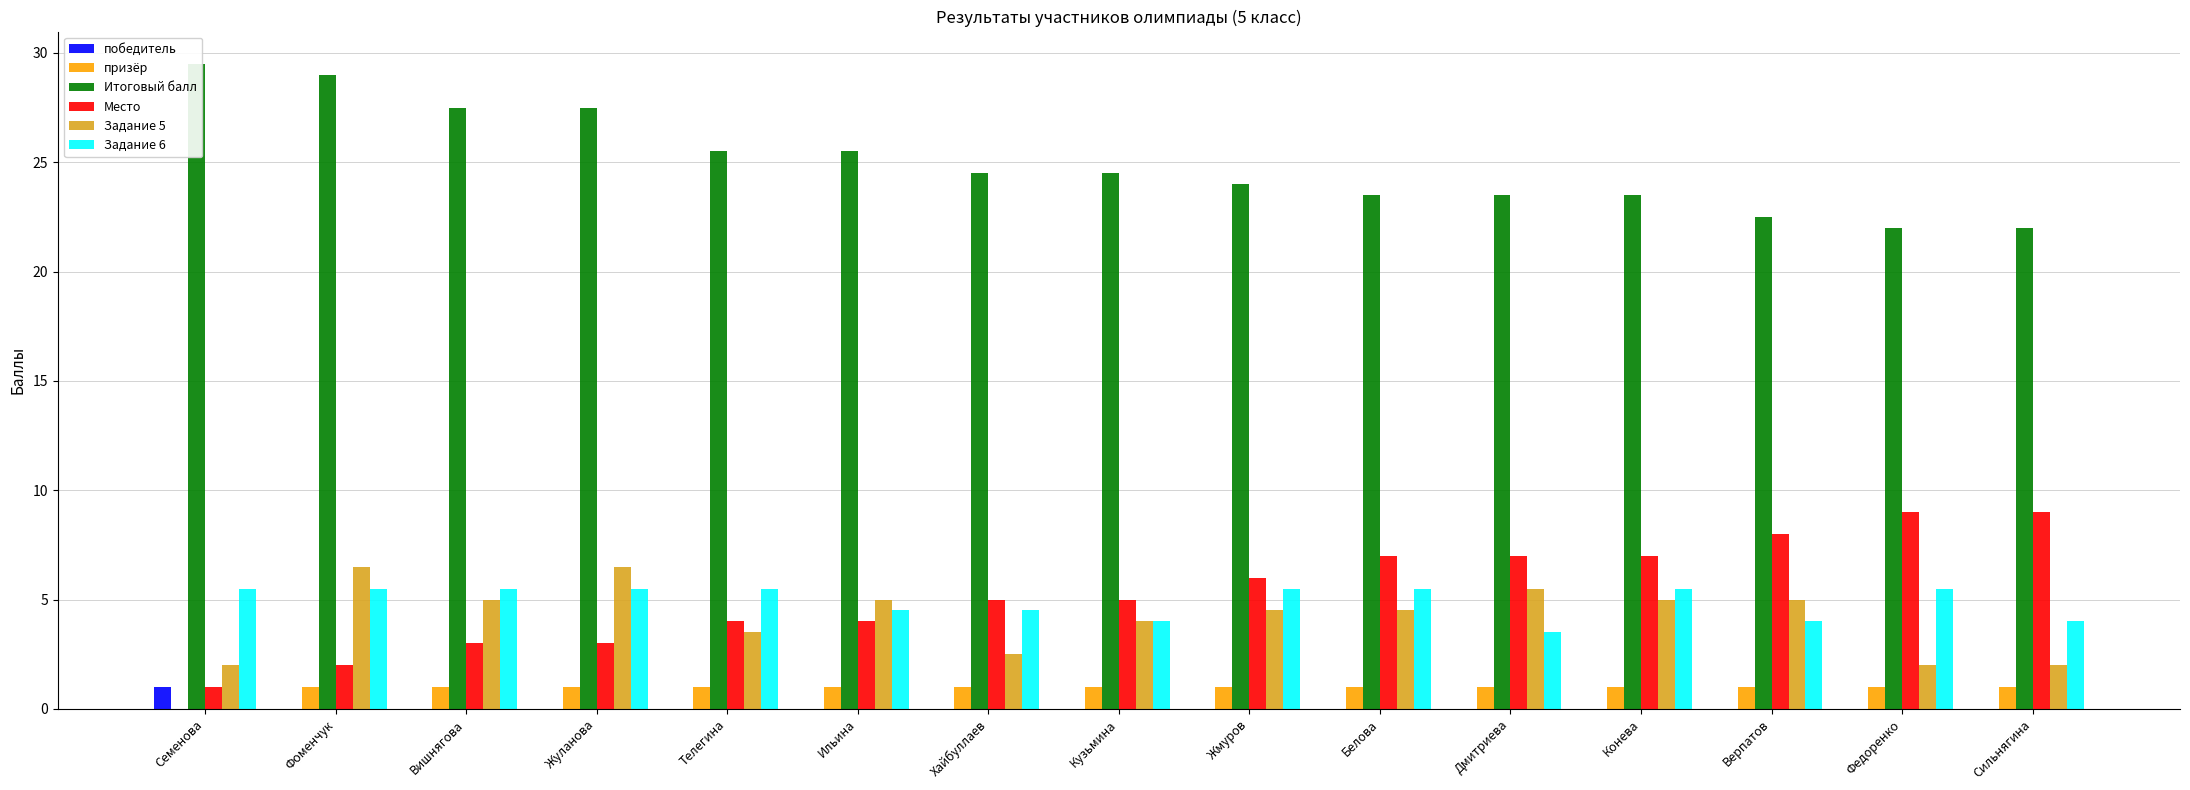

How many победитель values are between 0 and 1?

15